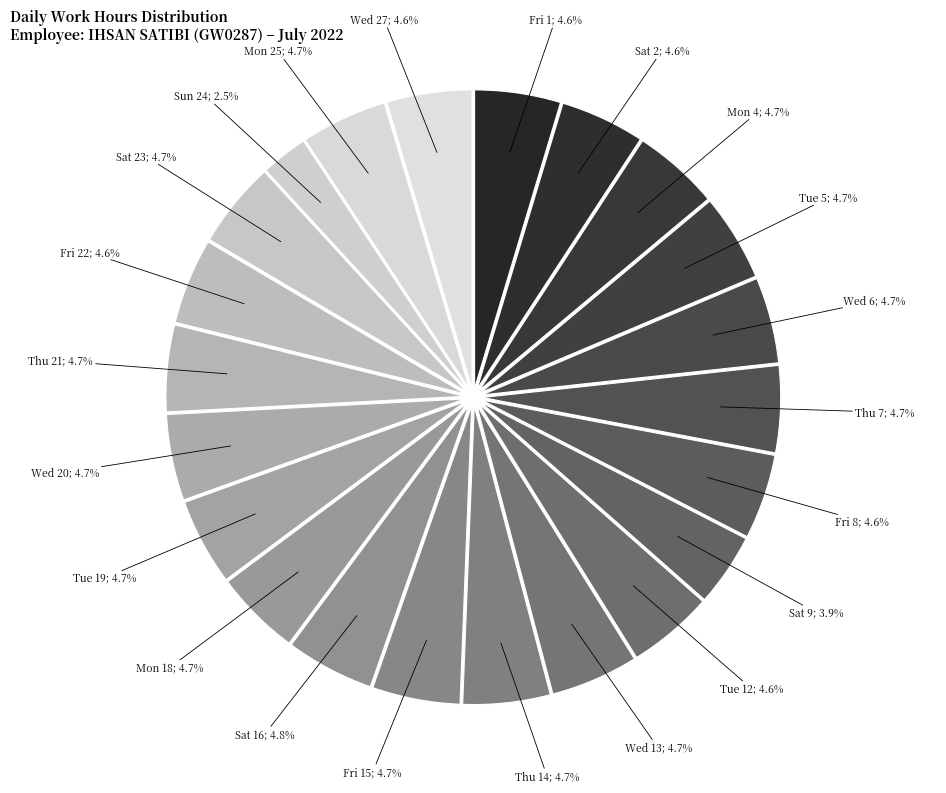

What is the largest slice in the pie chart?

Sat 16